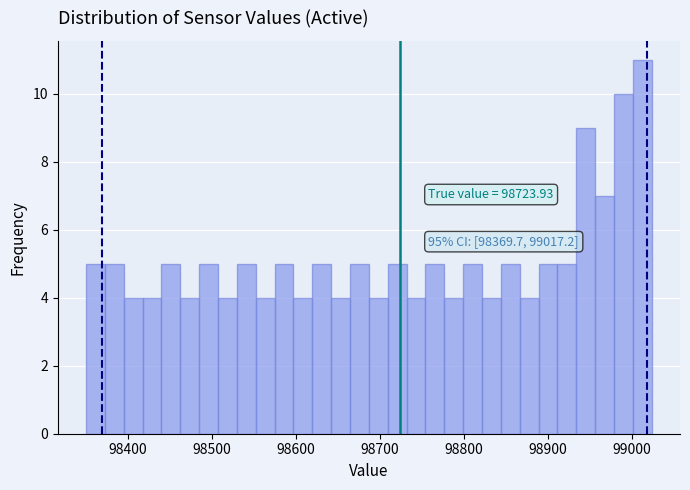

Around what value on the x-axis is the tallest bar? Give the approximate position of its centre, as read against the axis.

99010